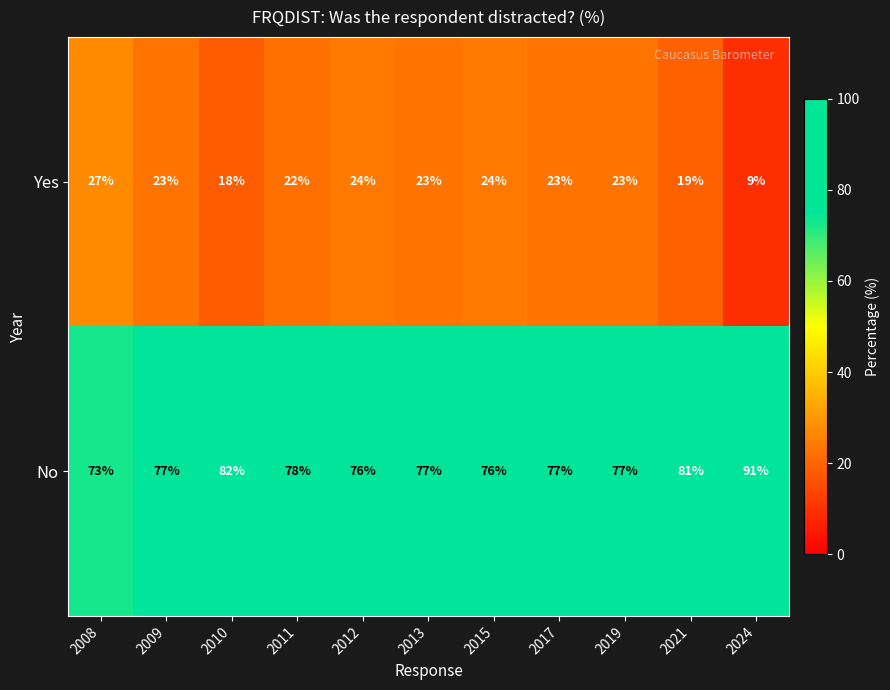

What is the total value across all series at 2019?

100